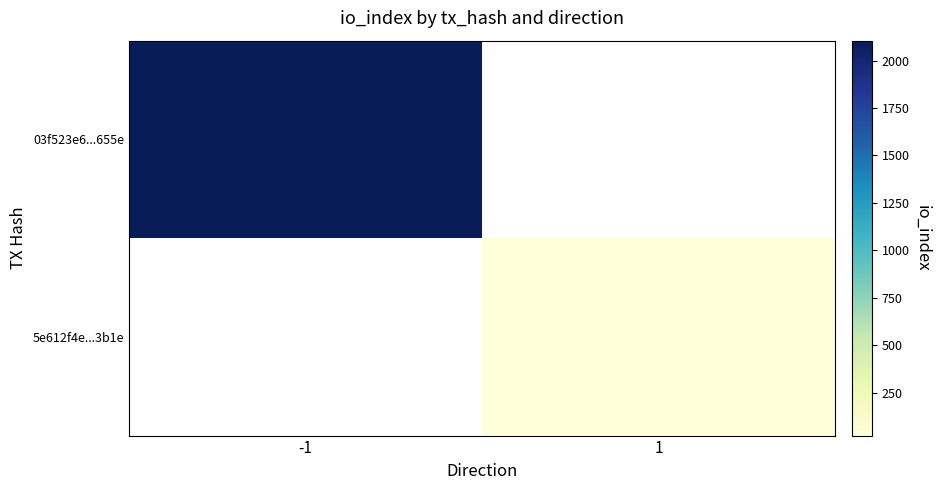

What value does the 5e612f4e...3b1e series have at 1?

23.0